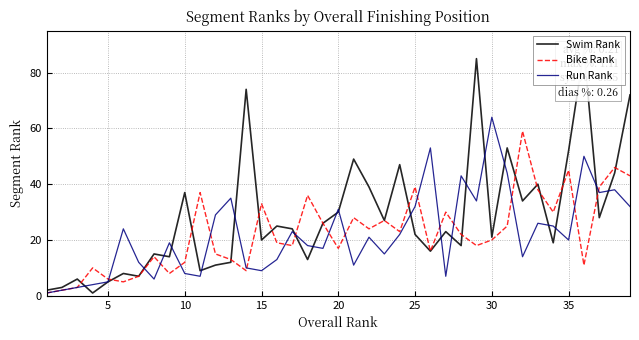

The Run Rank series shows 32 at 25. True or false?

True